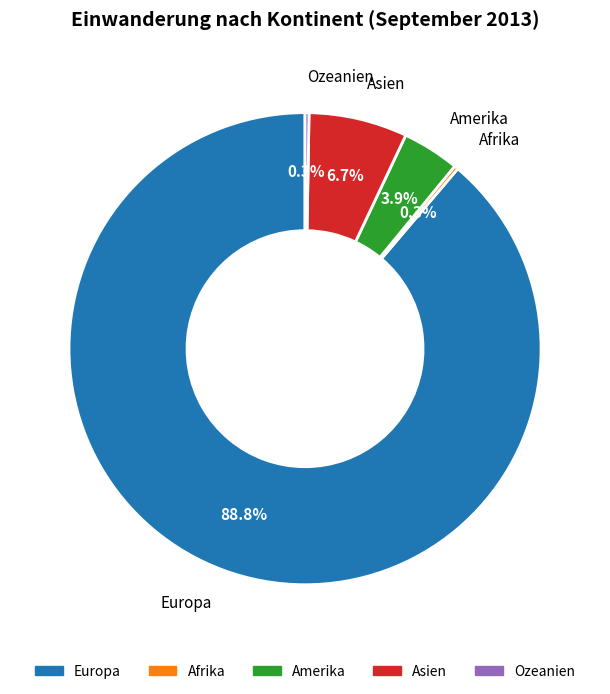

What portion of the pie excludes Europa?

11.2%